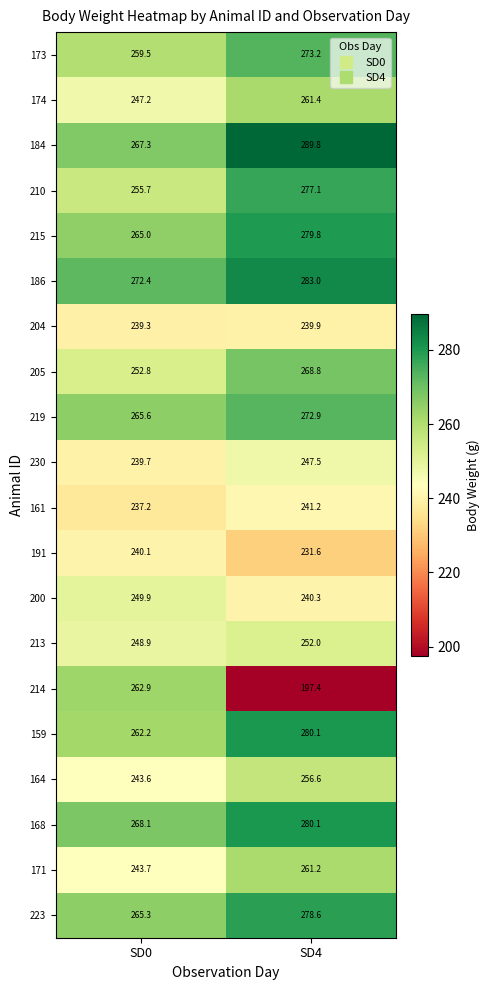

At which label does 223 first exceed 278?

SD4